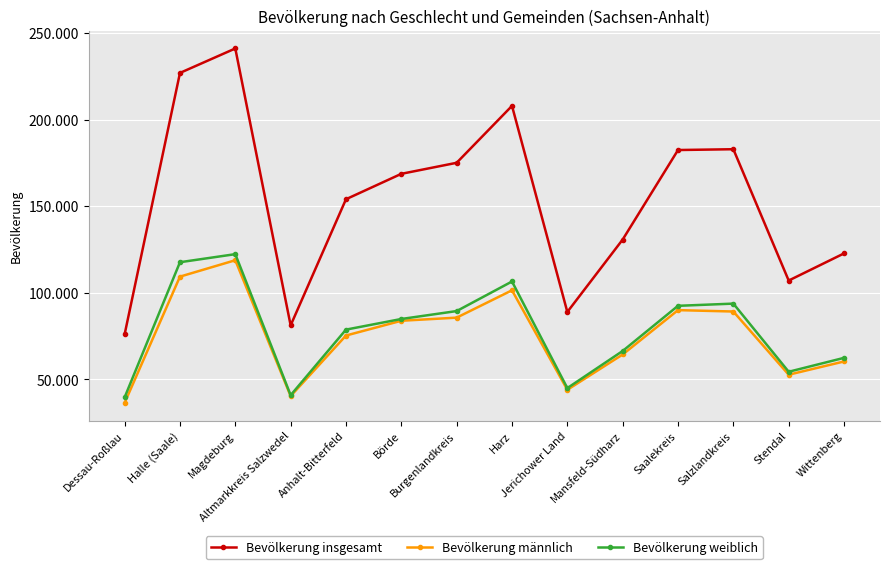

At which category is the sum across all series the highest?

Magdeburg